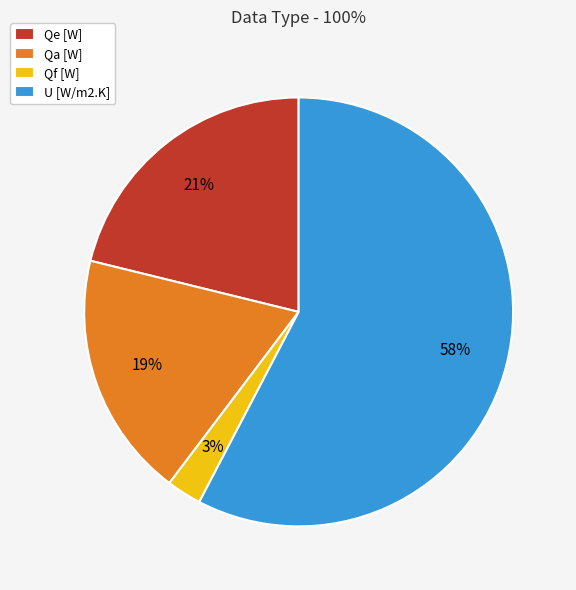

Do Qe [W] and U [W/m2.K] together represent more than half of the pie?

Yes